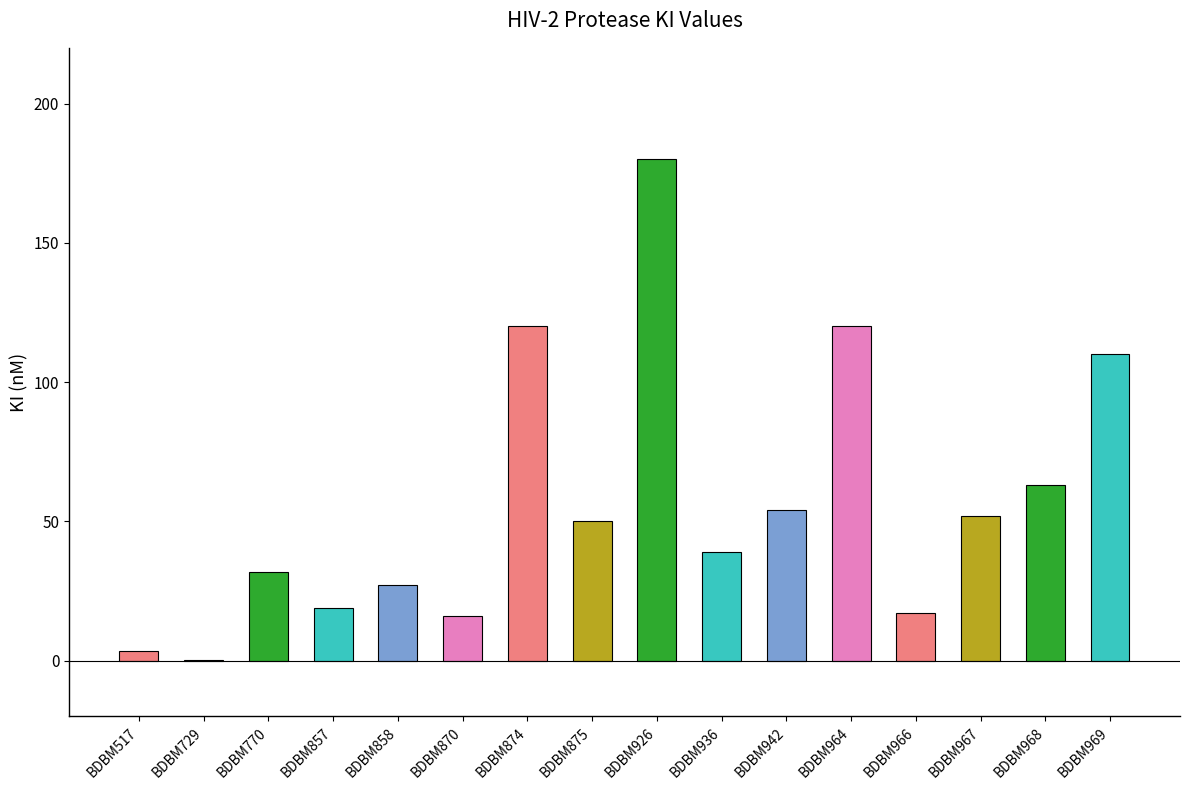

Which category has the highest value across all series?

BDBM926